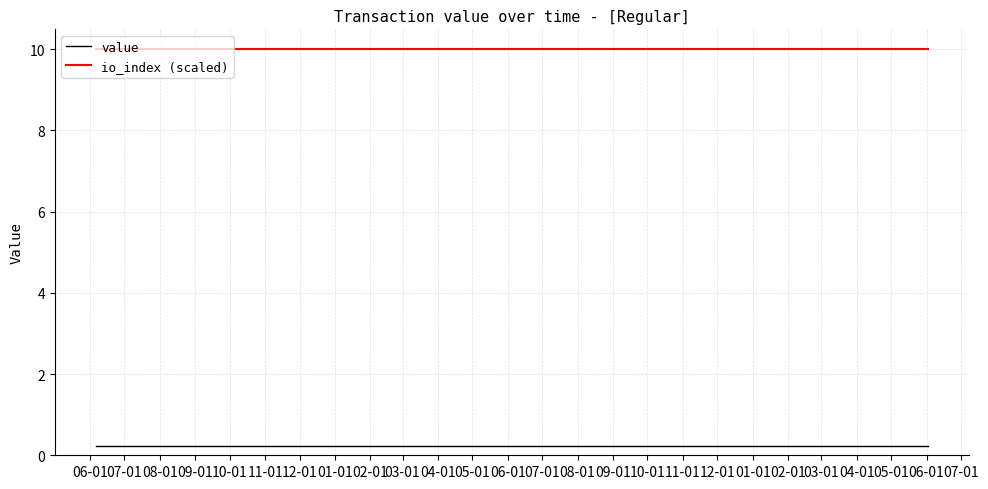

True or false: io_index (scaled) and value cross at least once.

False